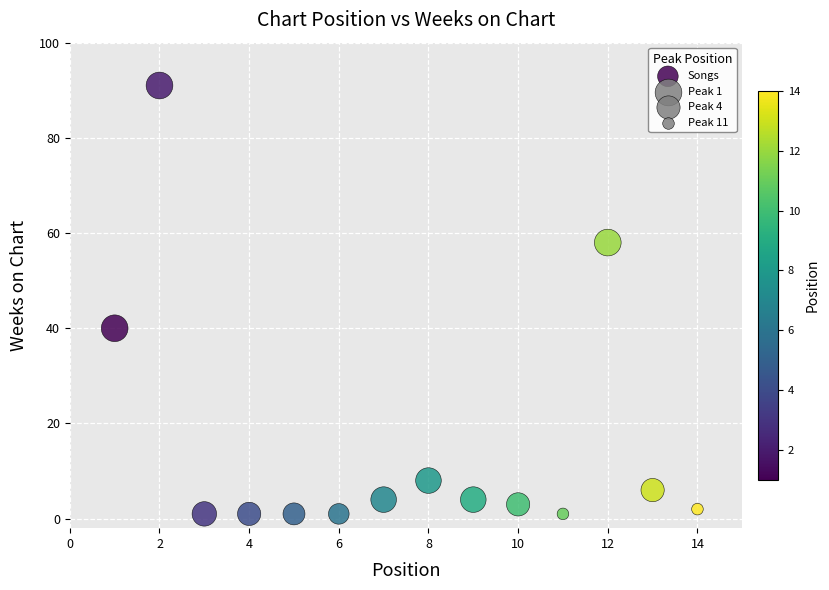

What is the range of Y values (max minus min)?

90